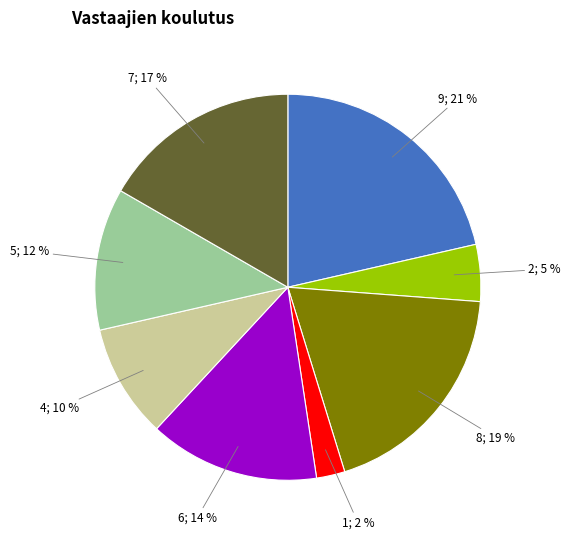

Is there a majority slice in this chart?

No